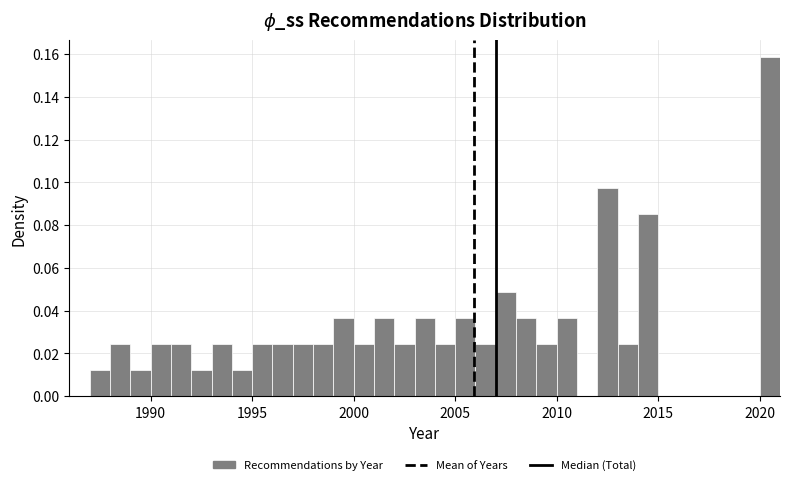

Read against the x-axis, roughly where is the centre of the tallest bar?

2020.5